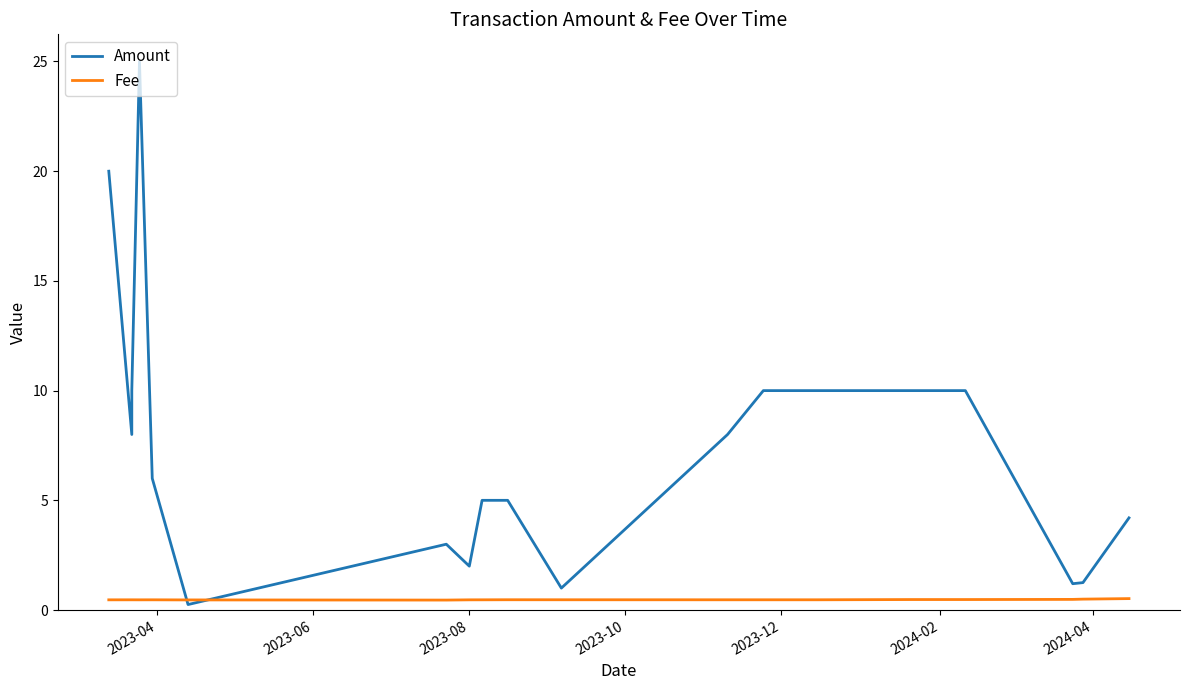

True or false: Amount and Fee cross at least once.

True